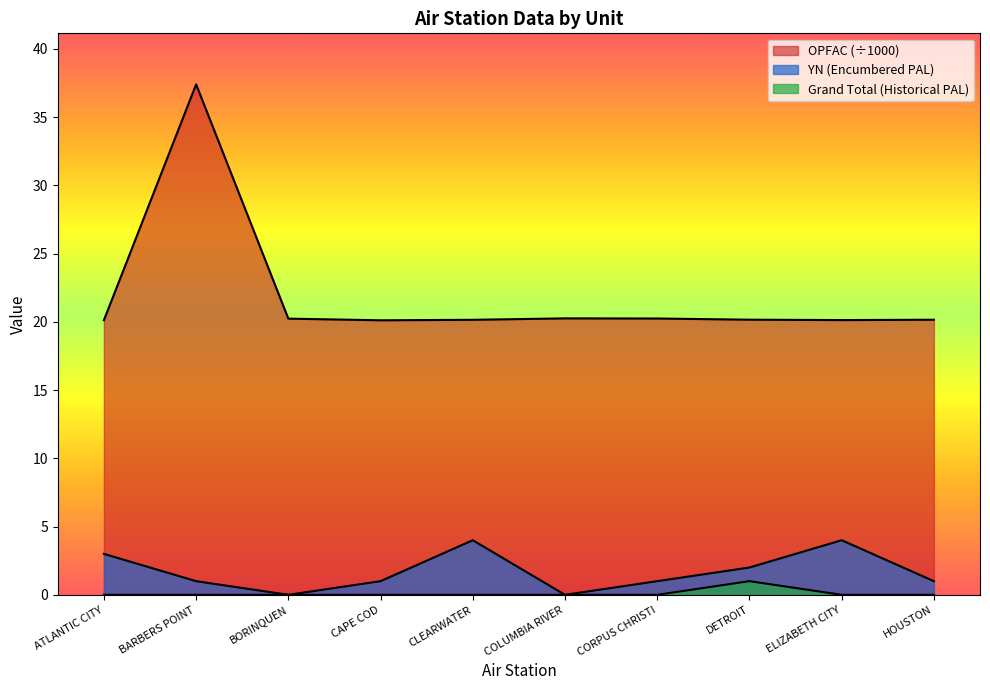

What is the value of the YN point at the 10th from the left?

1.0